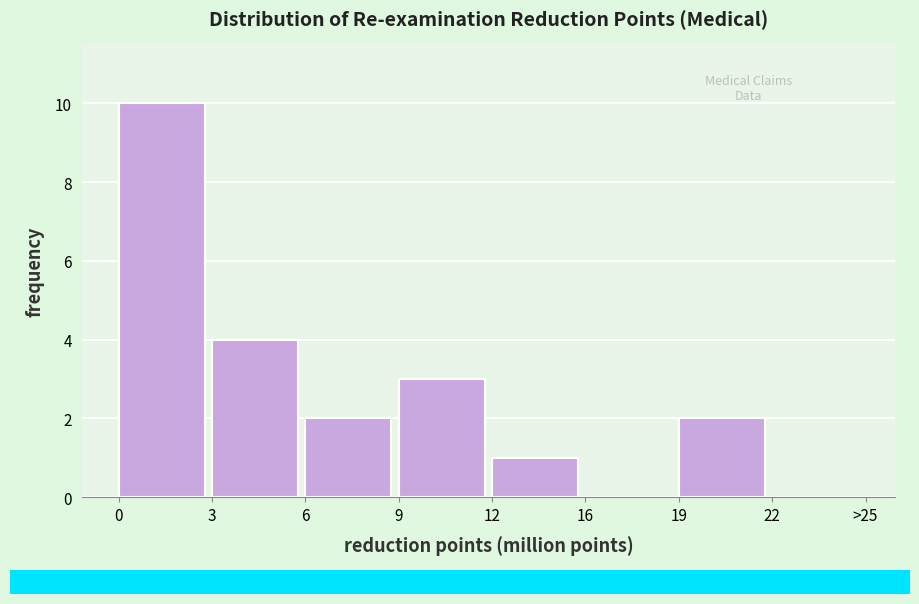

Reading left to right, list all the values displayed in this chart.

0=10	3=4	6=2	9=3	12=1	16=0	19=2	22=0